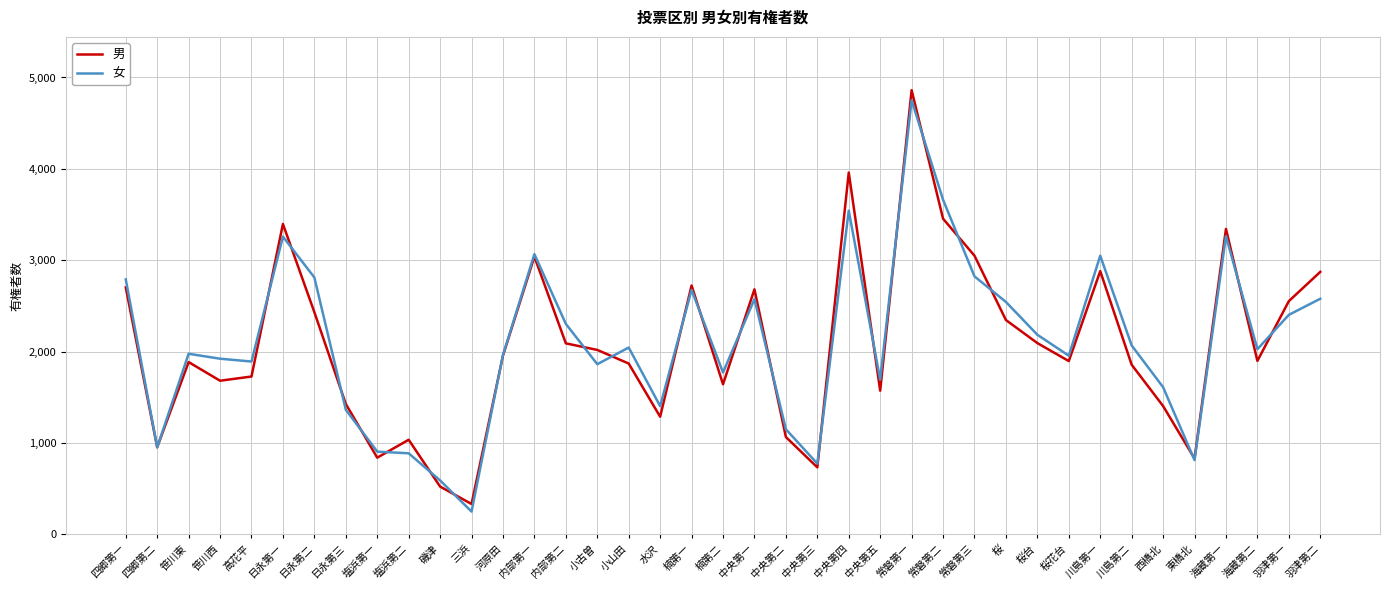

What is the sum of all 男 values?

80934